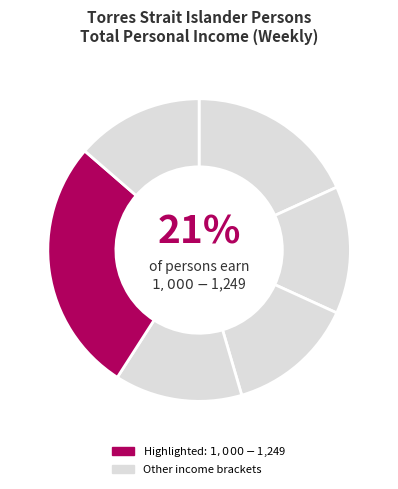

What percentage is NOT represented by $2,000 or more?

86.4%